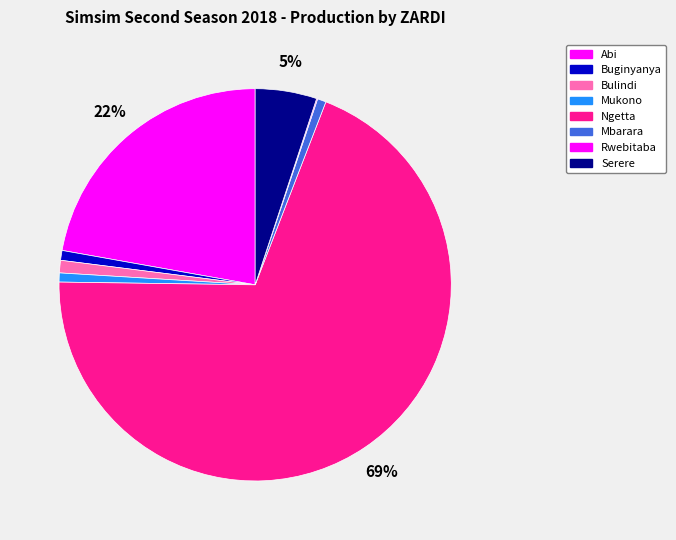

How much of the chart is everything except Serere?

94.9%